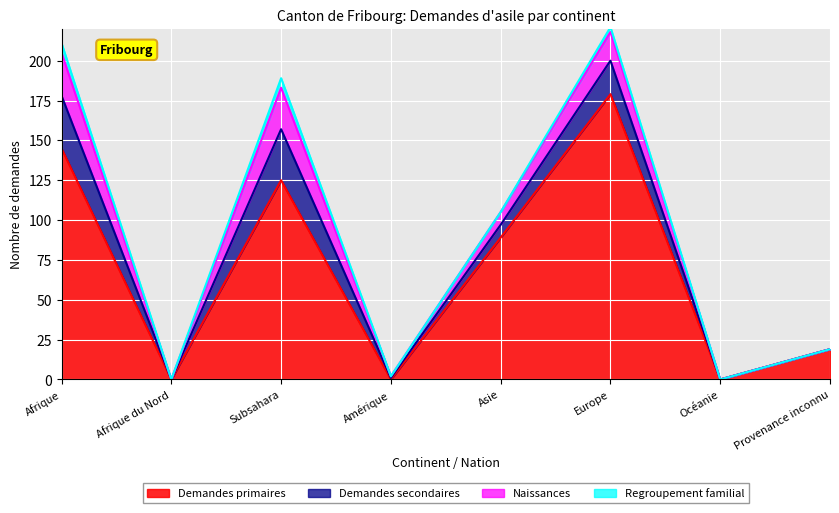

Where is the first local minimum for Demandes secondaires?

Afrique du Nord